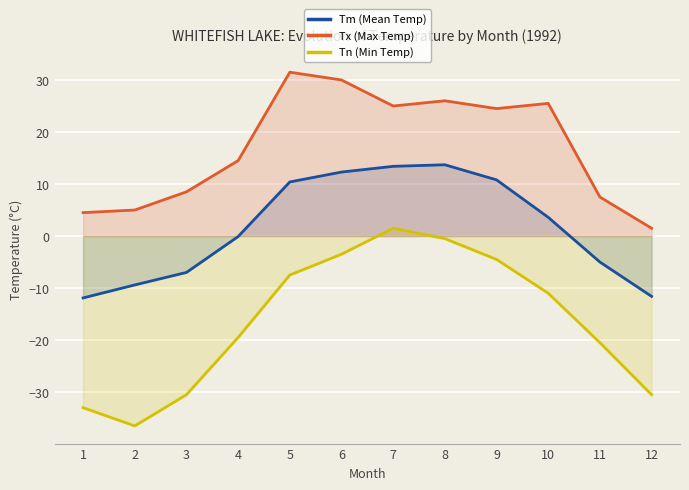

At which category does the chart reach its minimum across all series?

2